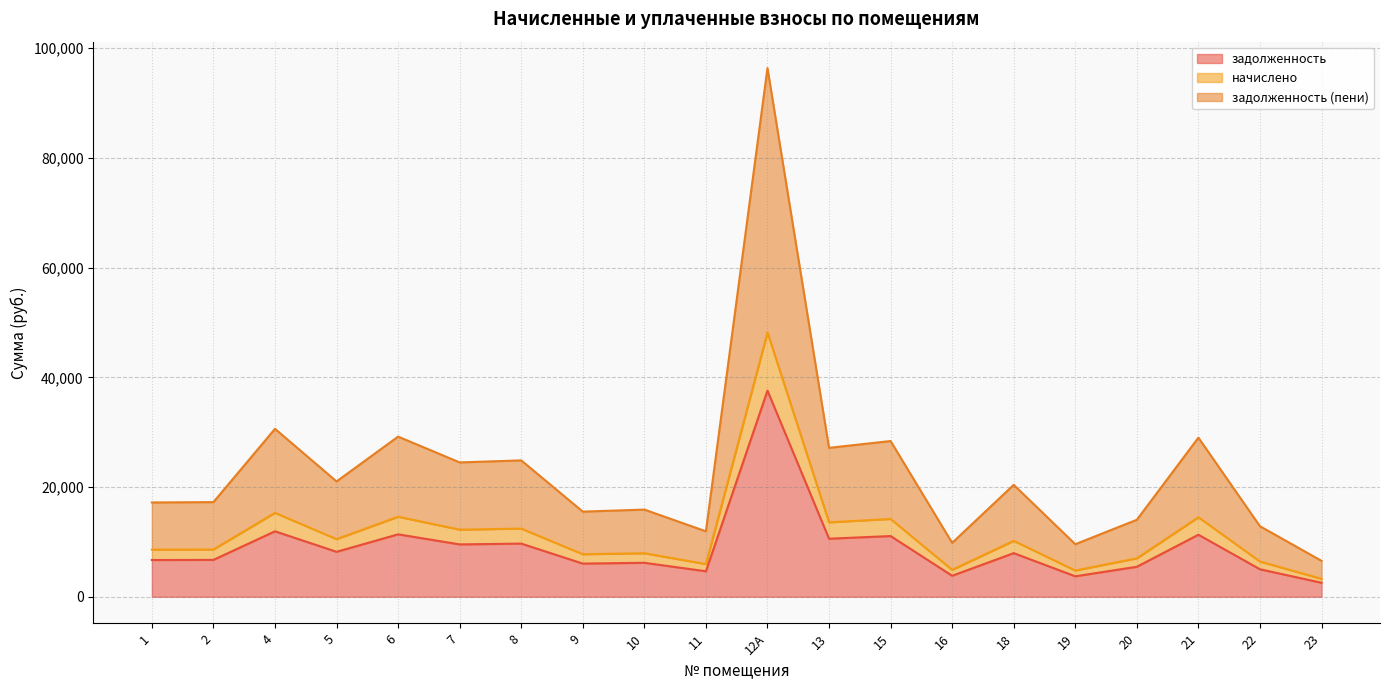

True or false: задолженность (пени) has more than 2 points higher than both neighbors.

True